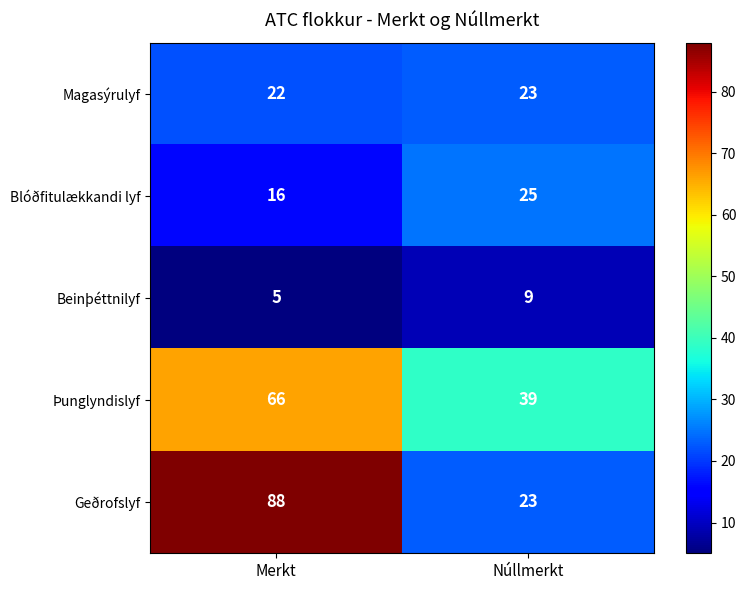

Which series has the largest range (max minus min)?

Geðrofslyf